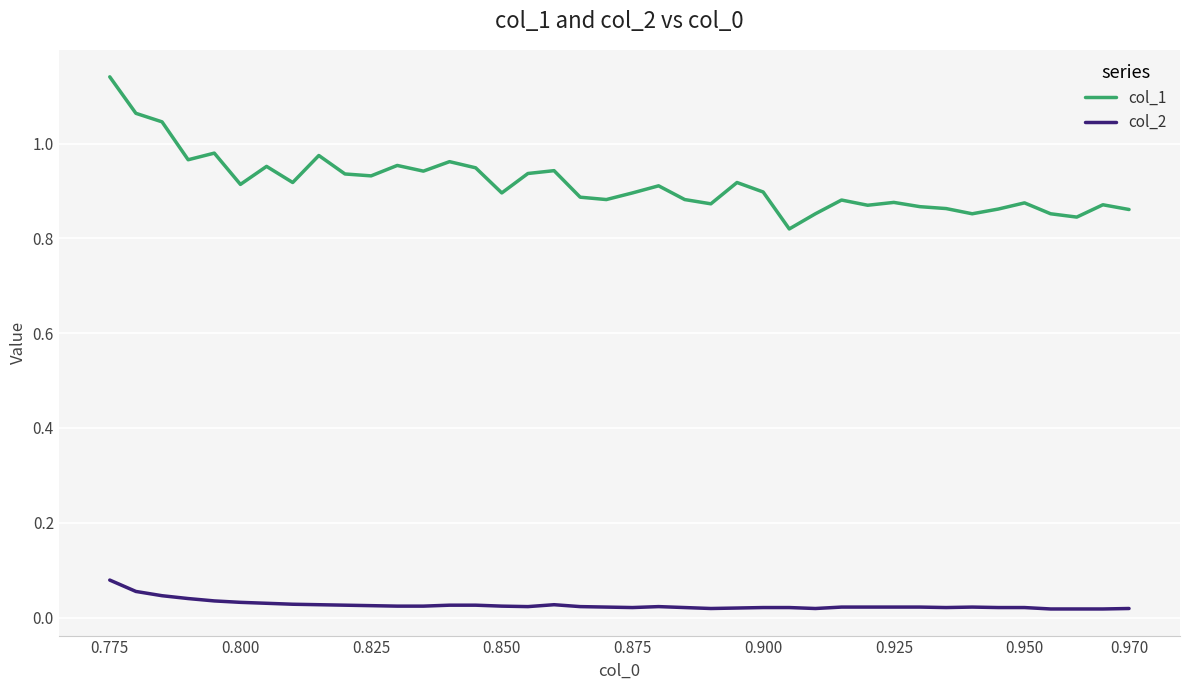

Which series has the widest spread of values?

col_1